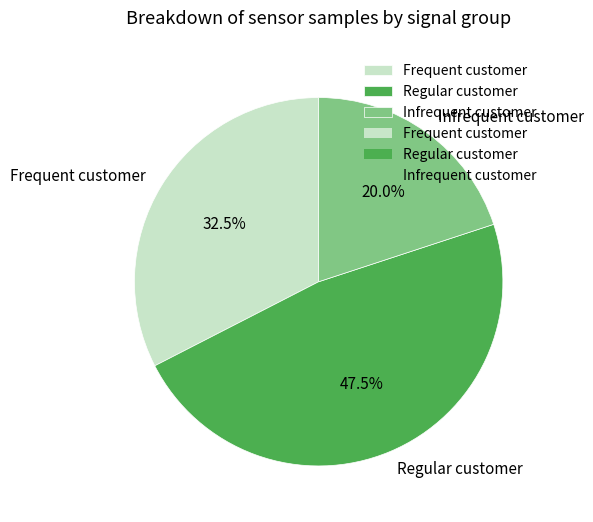

What is the ratio of the value at Regular customer to the value at Frequent customer?

1.5